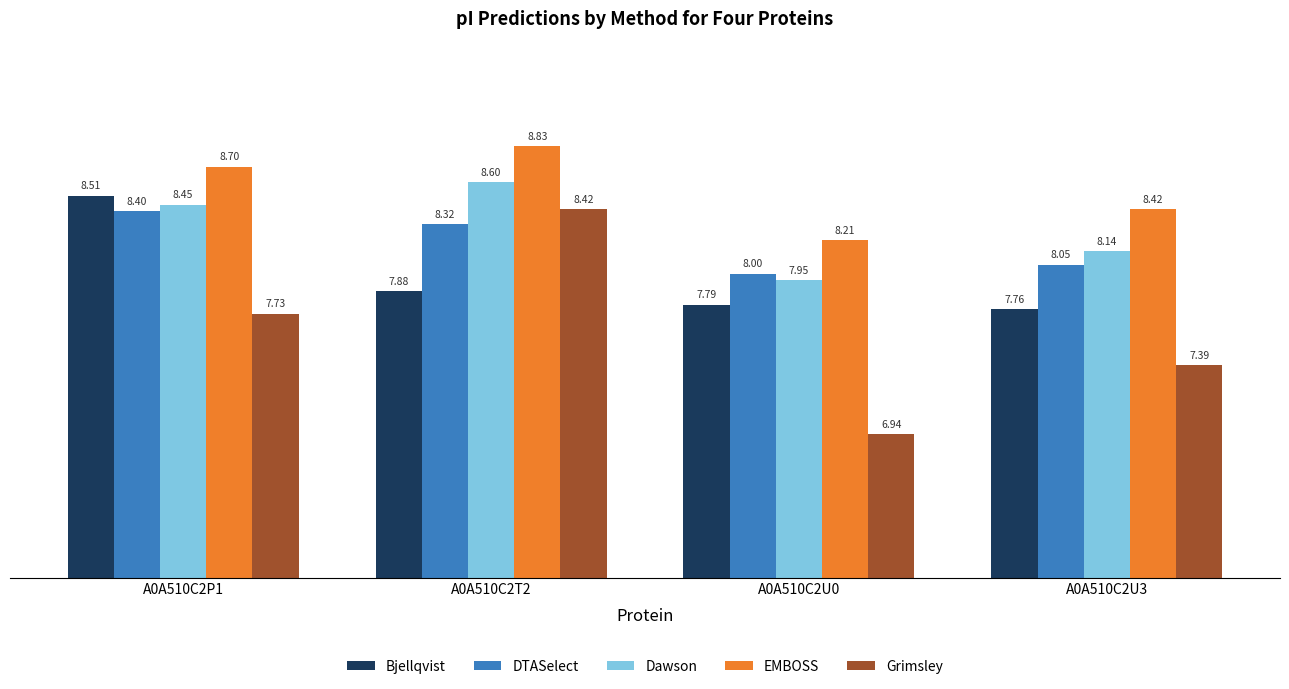

At how many categories does at least one series exceed 7?

4